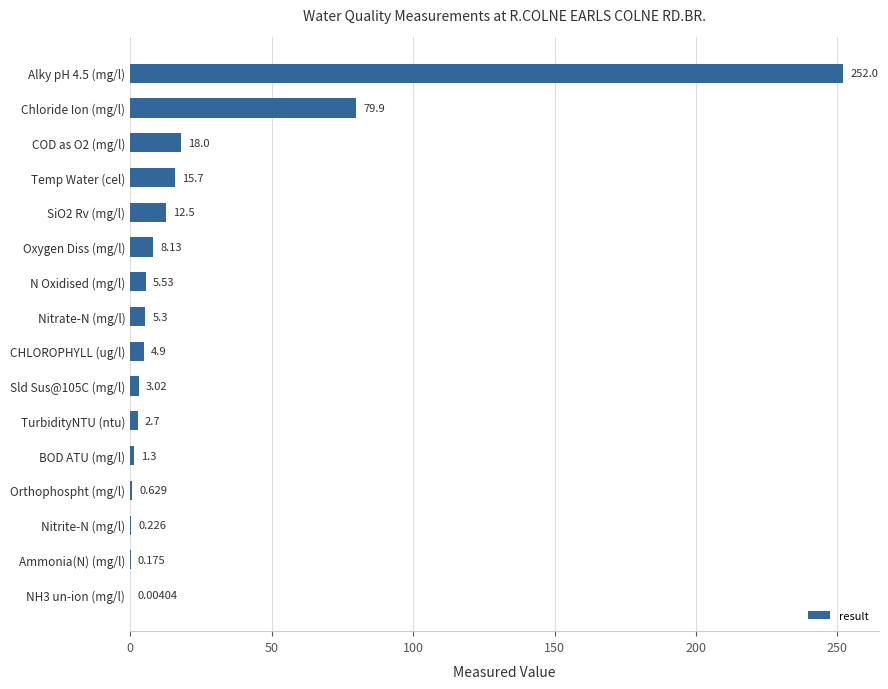

What is the difference between the second highest and second lowest values?

79.7